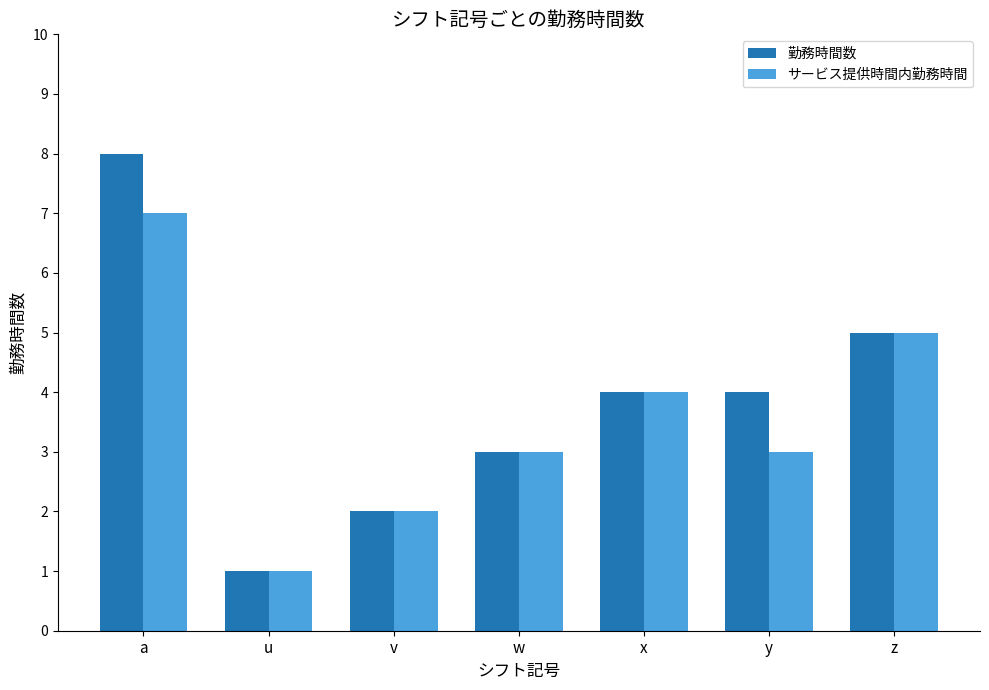

Which category has the highest value in the 勤務時間数 series?

a